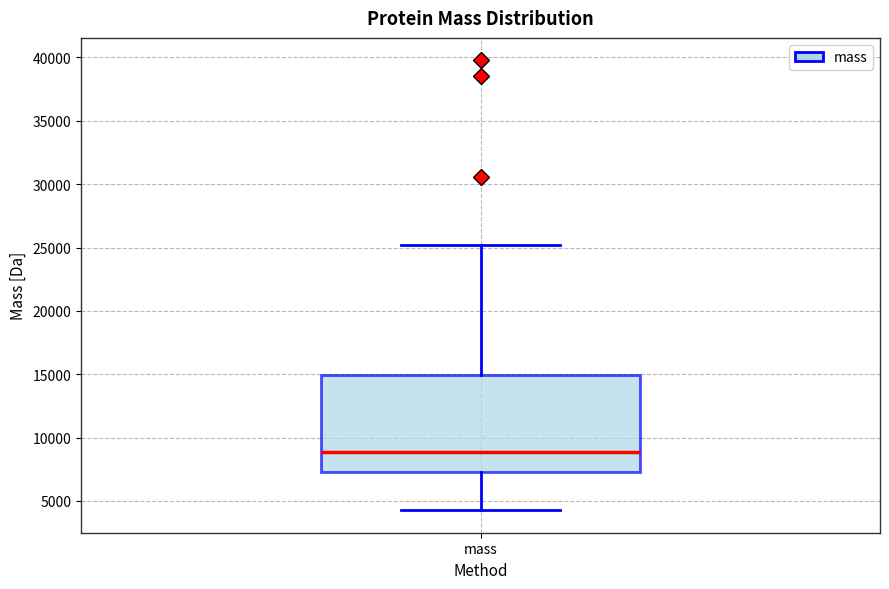

Read this box plot against the y-axis: the position of the median line, the range covered by the box, and the ends of both whiskers. The values are not printed on the chart, so give them approximately, as read against the axis.

median 9000, box 7500 to 15000, whiskers 4500 to 25000